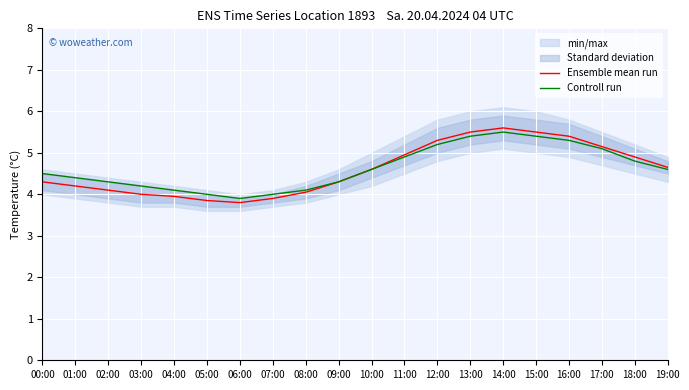

How many interior local peaks does the Controll run series have?

1